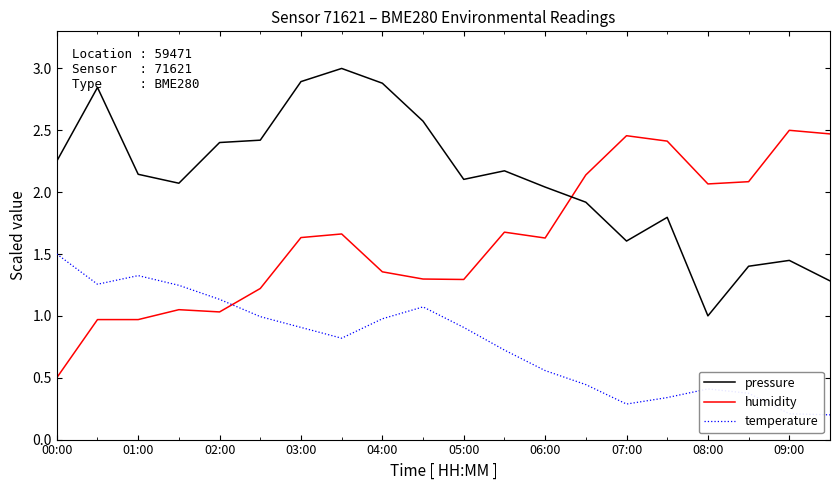

True or false: temperature has more than 2 points higher than both neighbors.

True